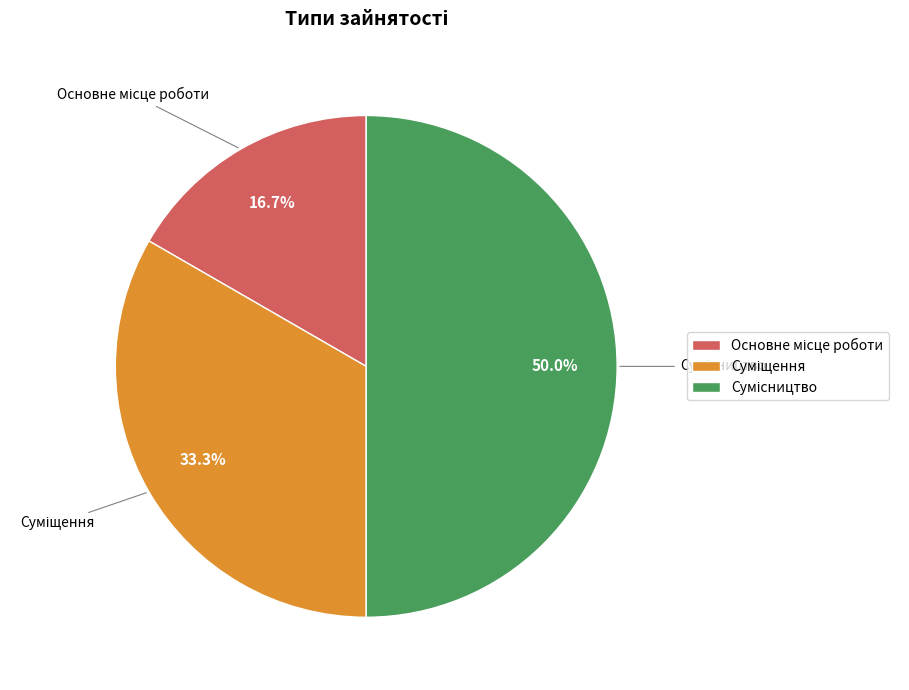

Count the number of slices in the pie.

3